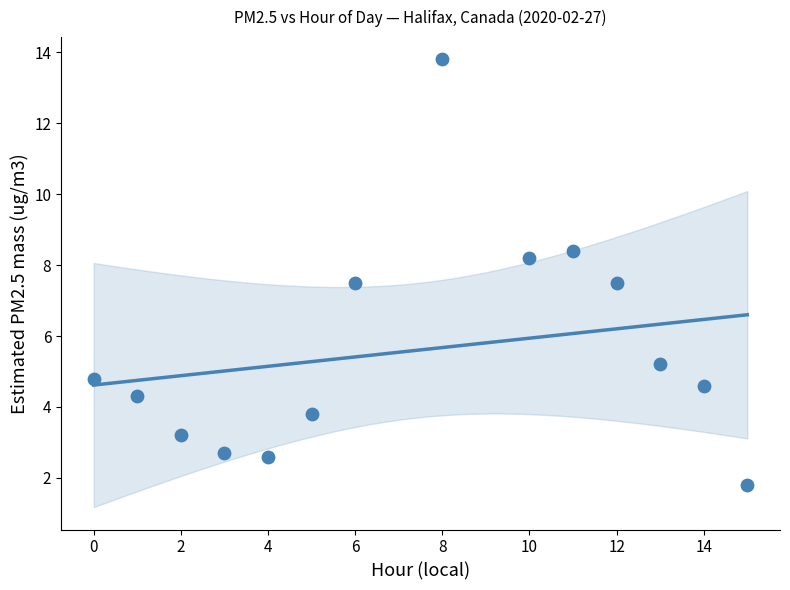

What is the range of Y values (max minus min)?

12.0